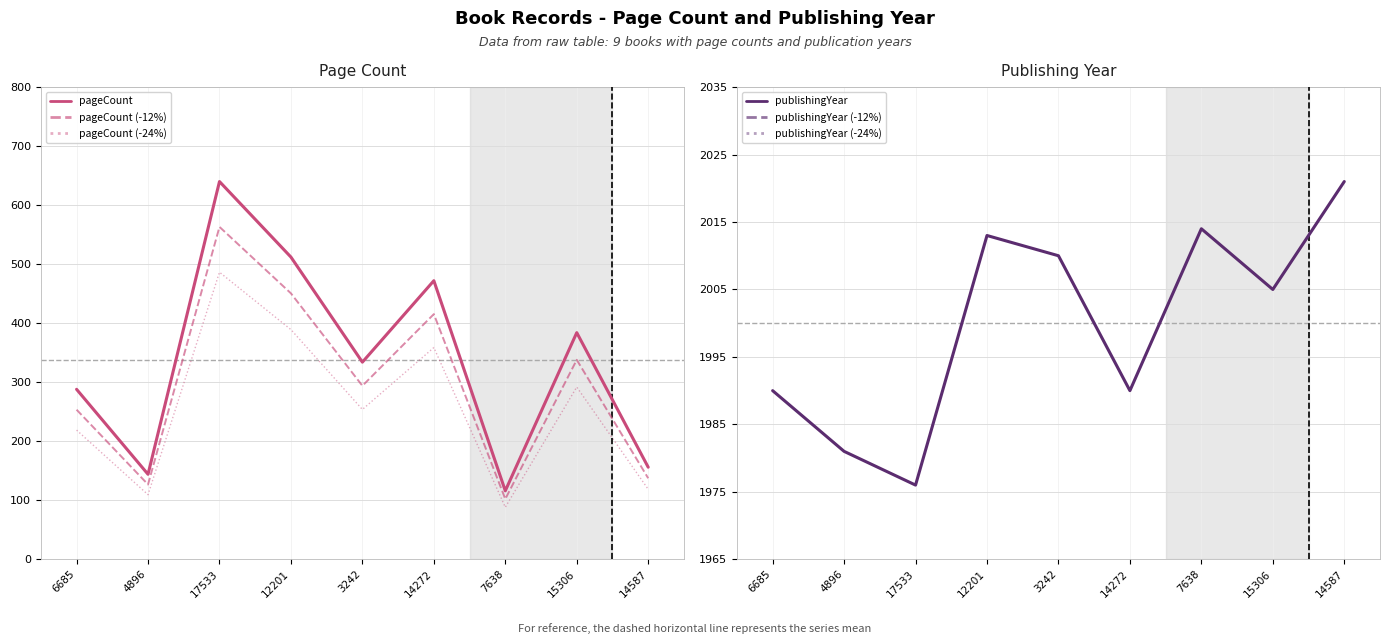

The value of pageCount (-24%) at 14587 is 118.6. True or false?

True